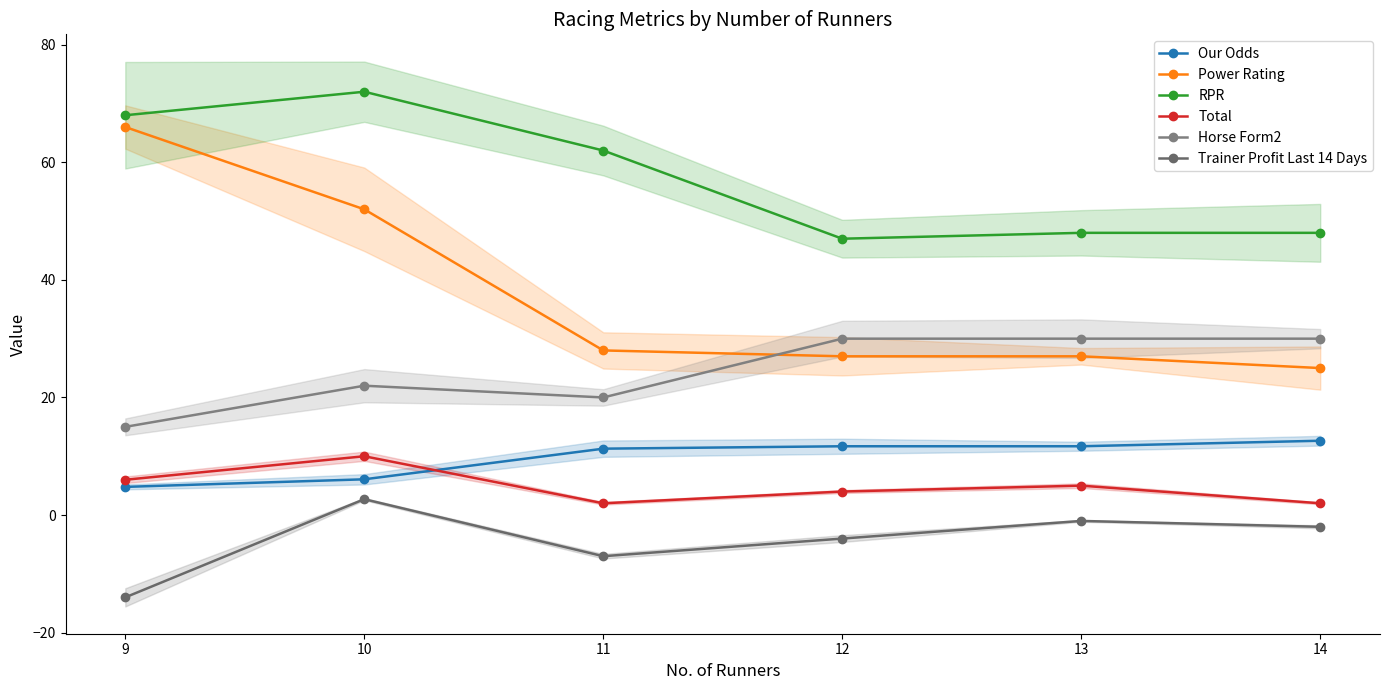

The Total series shows 5.0 at 13. True or false?

True